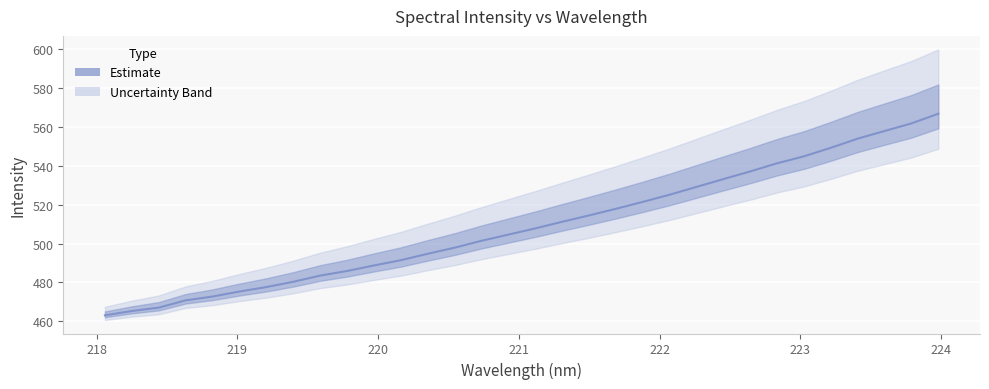

What is the difference between the maximum and minimum values?

103.5